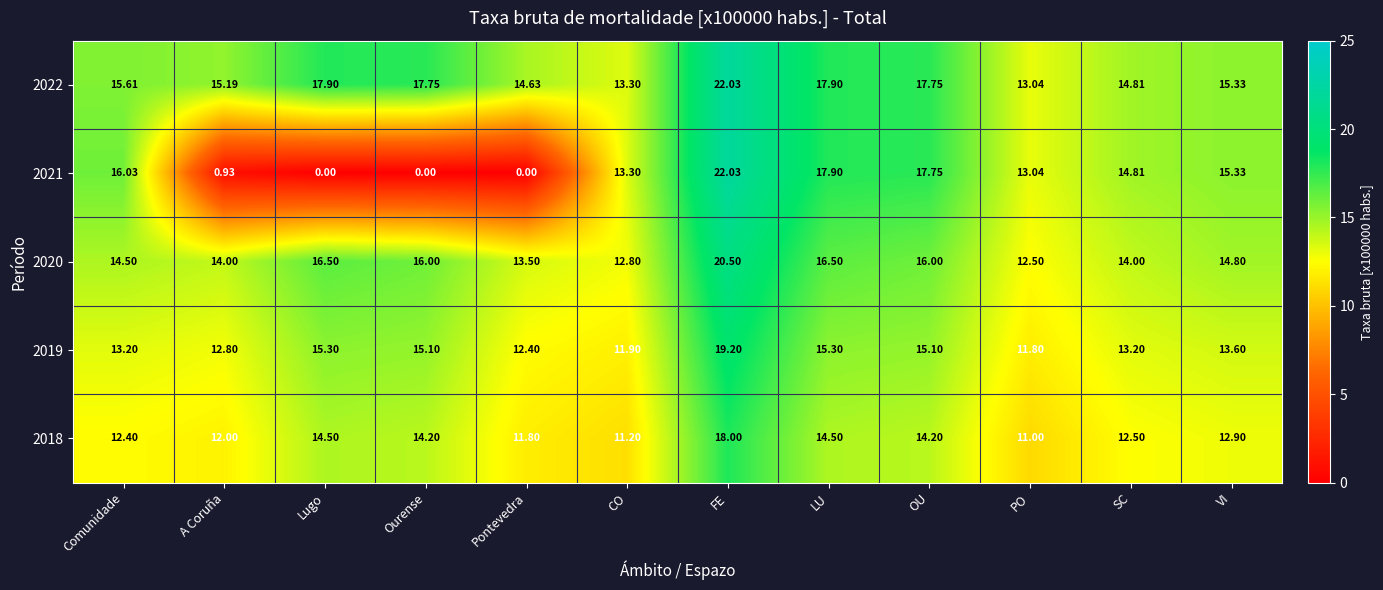

Which series changed the most between Lugo and FE?

2021